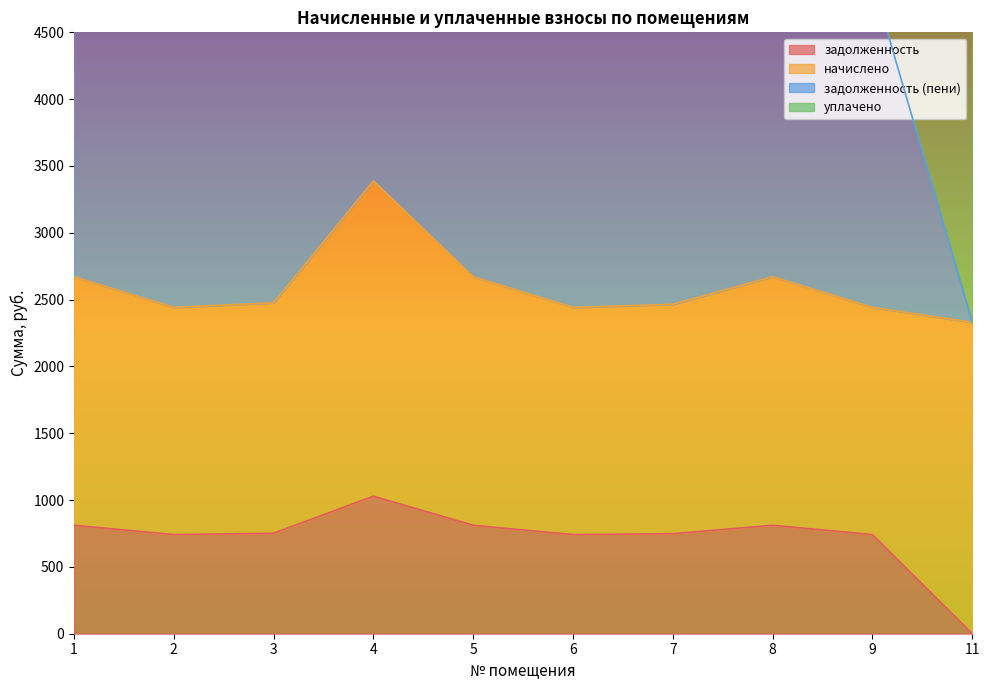

What is the greatest value displayed?

6777.2